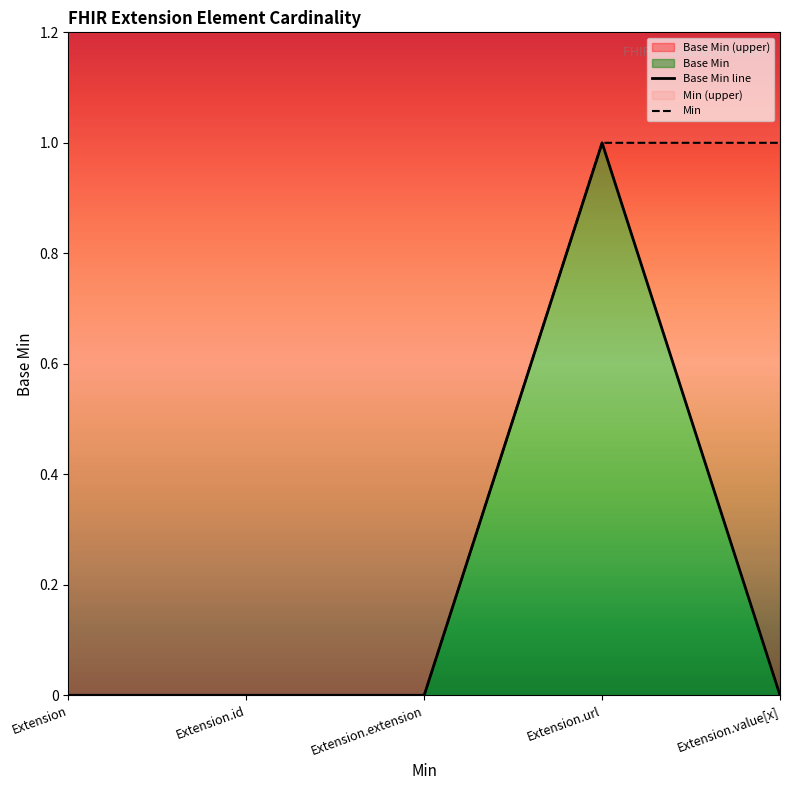

At which category does the chart reach its minimum across all series?

Extension